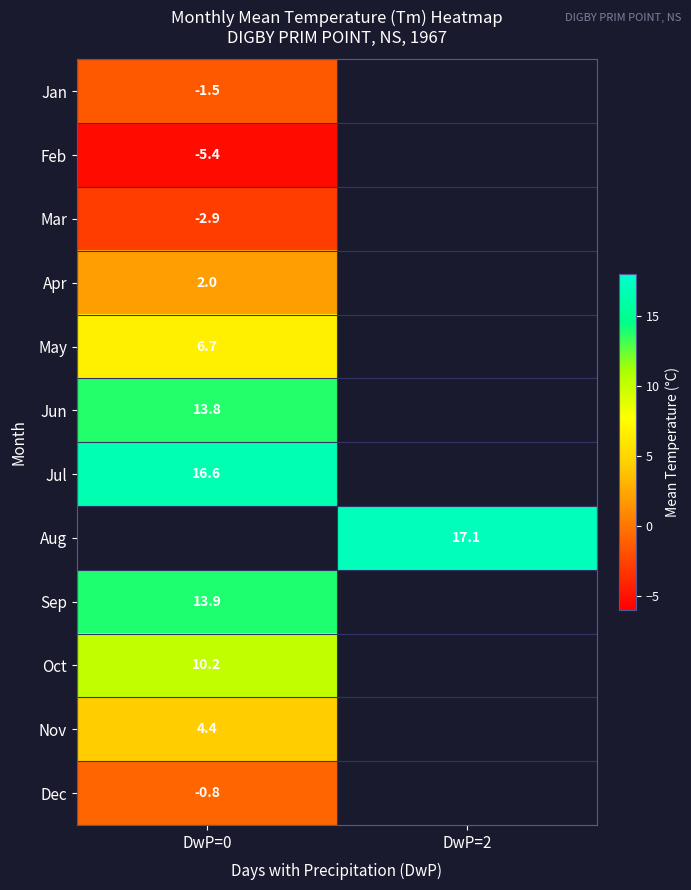

Which category has the lowest value across all series?

DwP=0